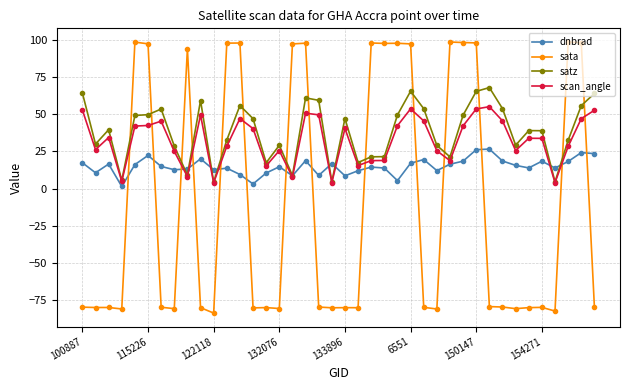

True or false: dnbrad has more than 1 interior local peaks.

True